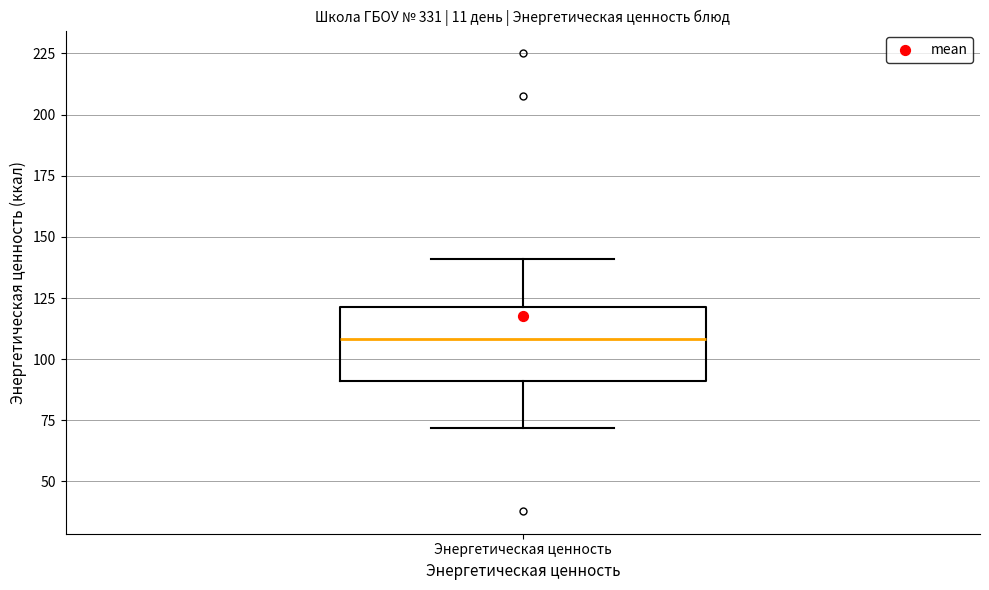

Where is the lower edge of the box for Энергетическая ценность on the y-axis? The values are not printed on the chart, so give them approximately, as read against the axis.

90